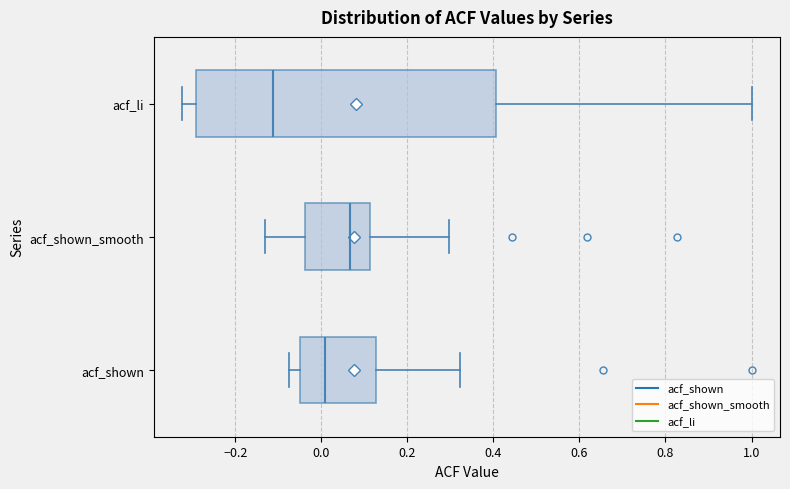

Which box is the widest, from its left edge to its right edge?

acf_li